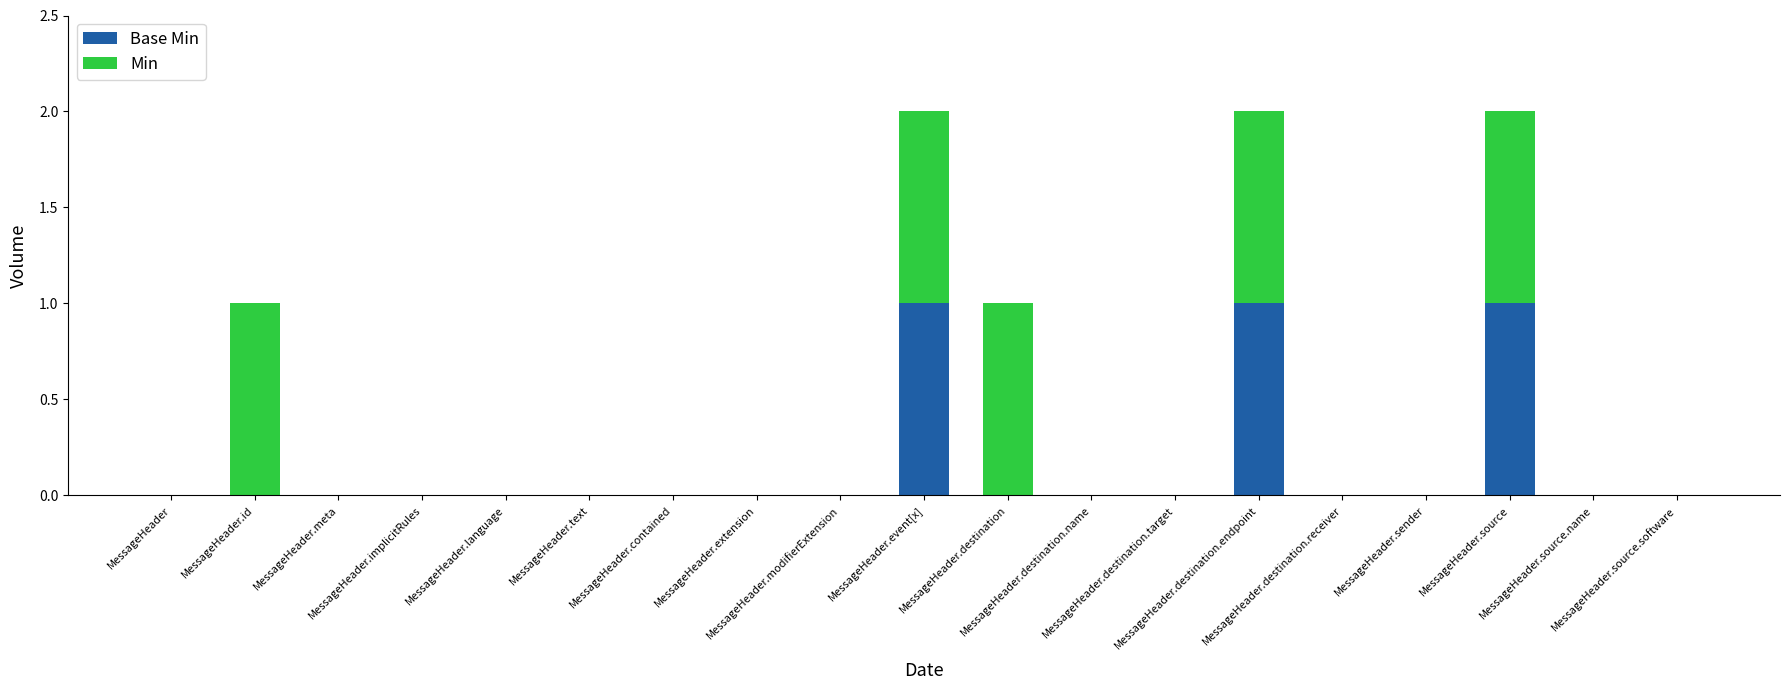

Rank the series by their average value, from lowest to highest.

Base Min, Min